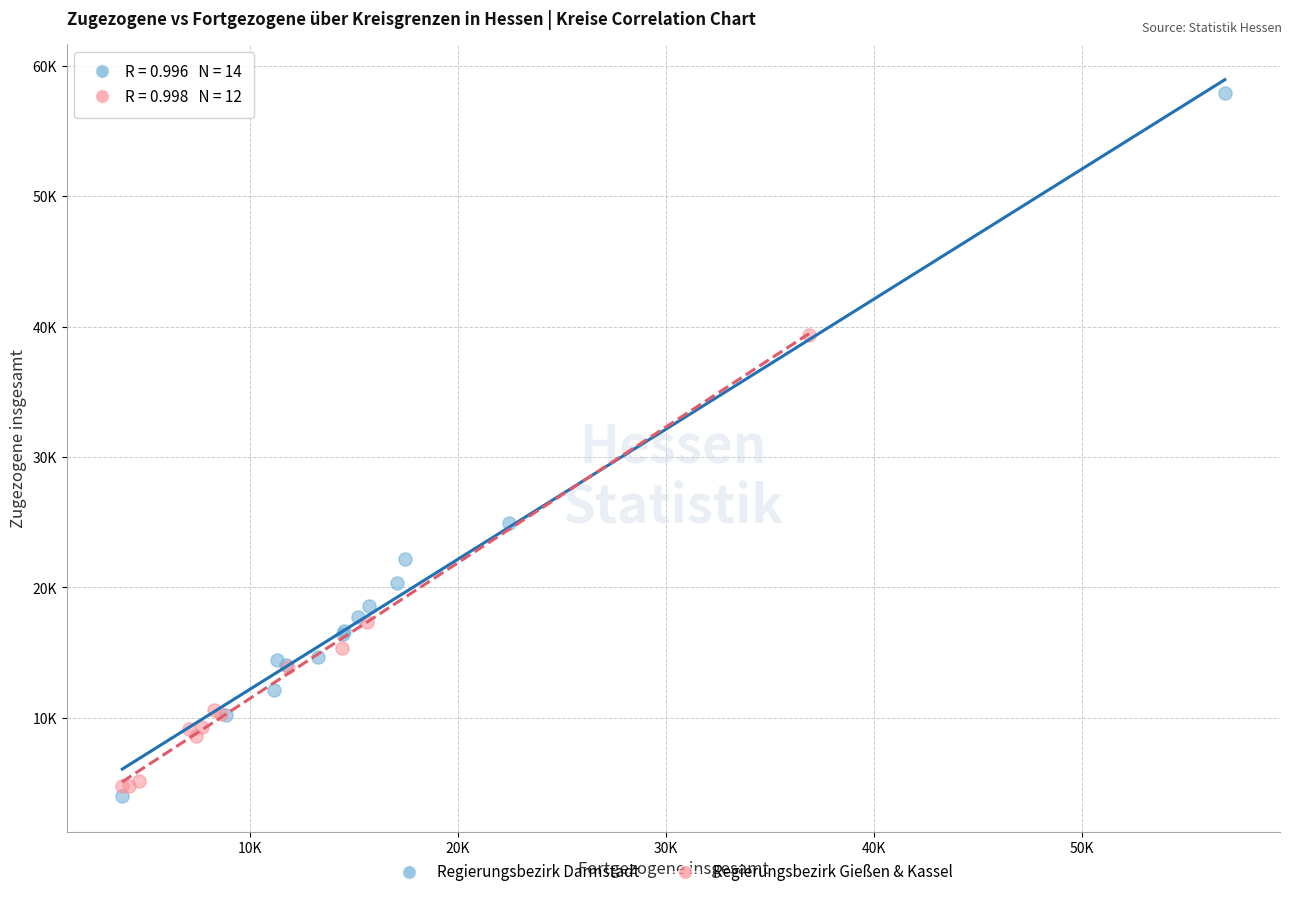

What are all the series names shown in the legend?

Regierungsbezirk Darmstadt, Regierungsbezirk Gießen & Kassel